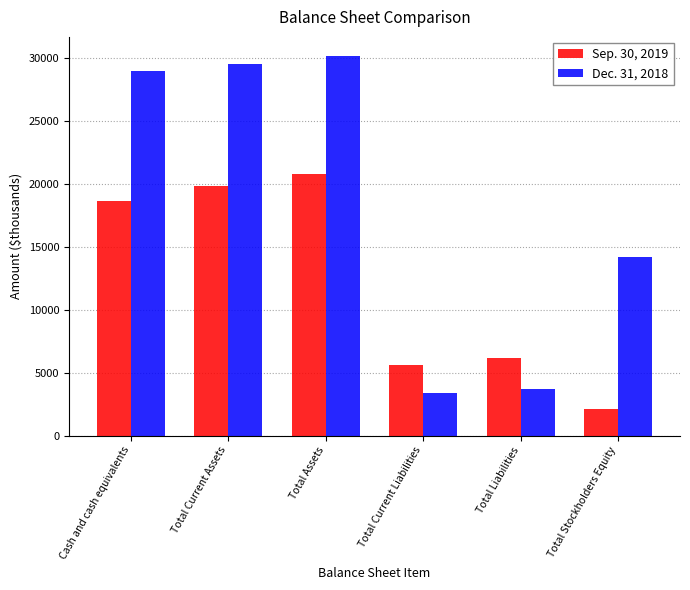

What position from the right is Cash and cash equivalents?

6